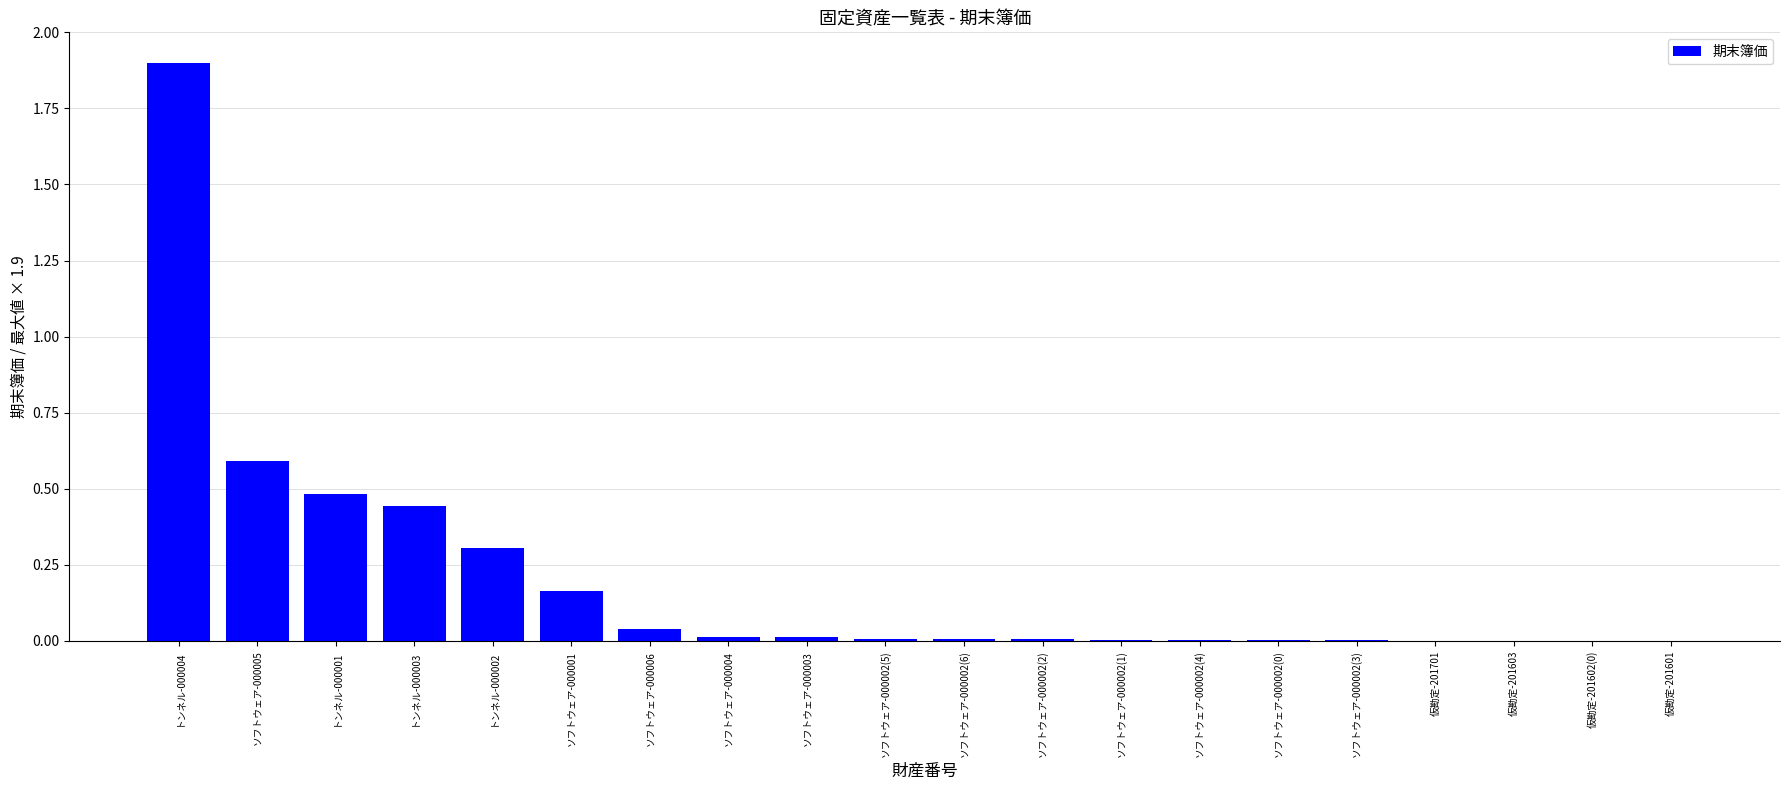

Is it true that the value at トンネル-000004 is 1.2?

False